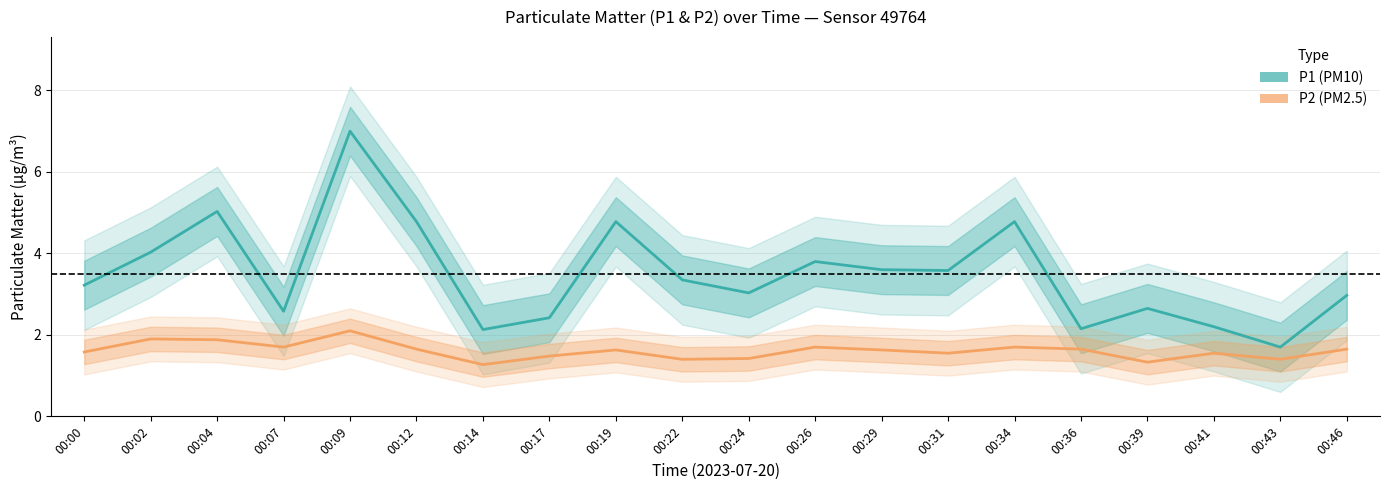

How many lines are shown in the chart?

2